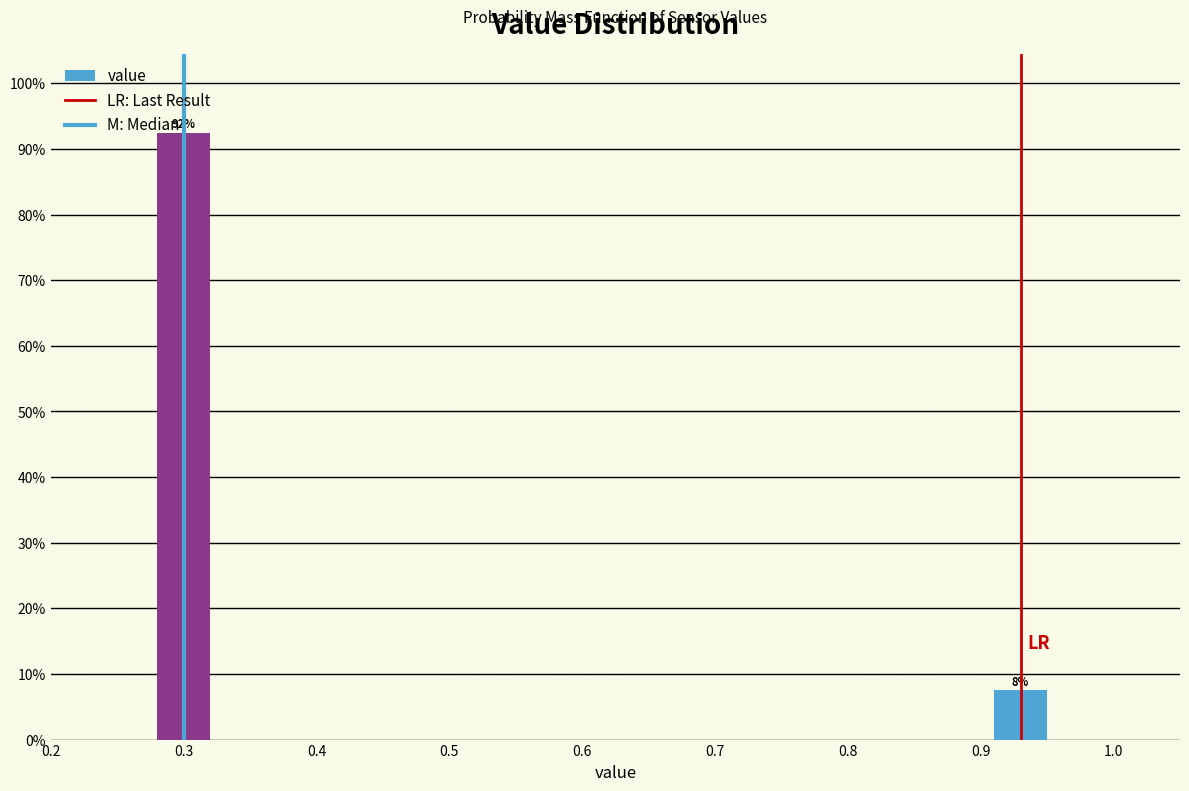

Does the chart contain any negative values?

No